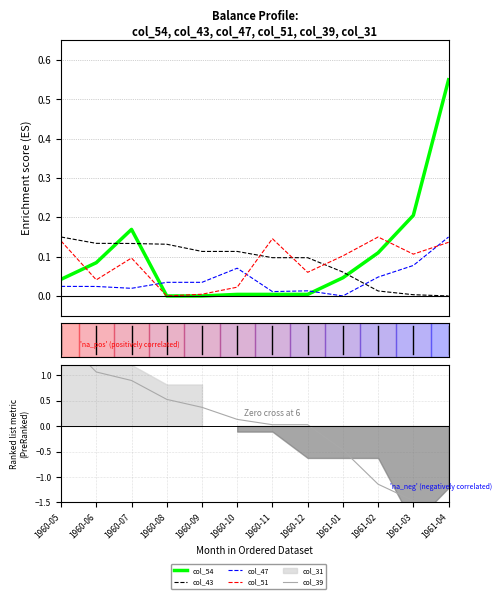

Reading right to left, list all the values displayed in this chart.

col_54: 1961-04=0.6	1961-03=0.2	1961-02=0.1	1961-01=0.0	1960-12=0.0	1960-11=0.0	1960-10=0.0	1960-09=0.0	1960-08=0.0	1960-07=0.2	1960-06=0.1	1960-05=0.0
col_43: 1961-04=0.0	1961-03=0.0	1961-02=0.0	1961-01=0.1	1960-12=0.1	1960-11=0.1	1960-10=0.1	1960-09=0.1	1960-08=0.1	1960-07=0.1	1960-06=0.1	1960-05=0.1
col_47: 1961-04=0.1	1961-03=0.1	1961-02=0.0	1961-01=0.0	1960-12=0.0	1960-11=0.0	1960-10=0.1	1960-09=0.0	1960-08=0.0	1960-07=0.0	1960-06=0.0	1960-05=0.0
col_51: 1961-04=0.1	1961-03=0.1	1961-02=0.1	1961-01=0.1	1960-12=0.1	1960-11=0.1	1960-10=0.0	1960-09=0.0	1960-08=0.0	1960-07=0.1	1960-06=0.0	1960-05=0.1
col_39: 1961-04=-1.7	1961-03=-1.5	1961-02=-1.1	1961-01=-0.5	1960-12=0.0	1960-11=0.0	1960-10=0.1	1960-09=0.4	1960-08=0.5	1960-07=0.9	1960-06=1.1	1960-05=1.8